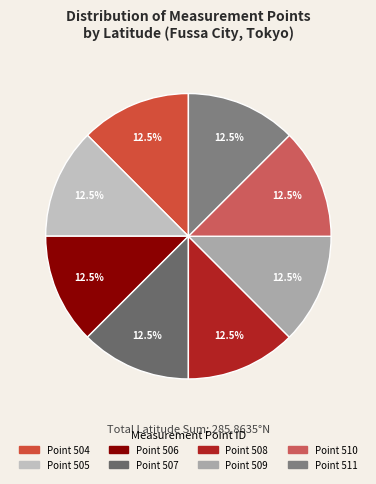

How many segments does this pie chart have?

8